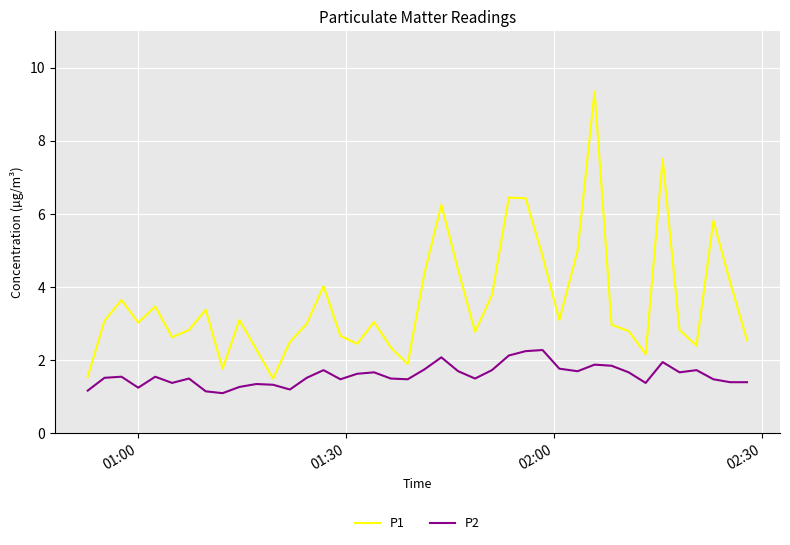

Which series has the widest spread of values?

P1